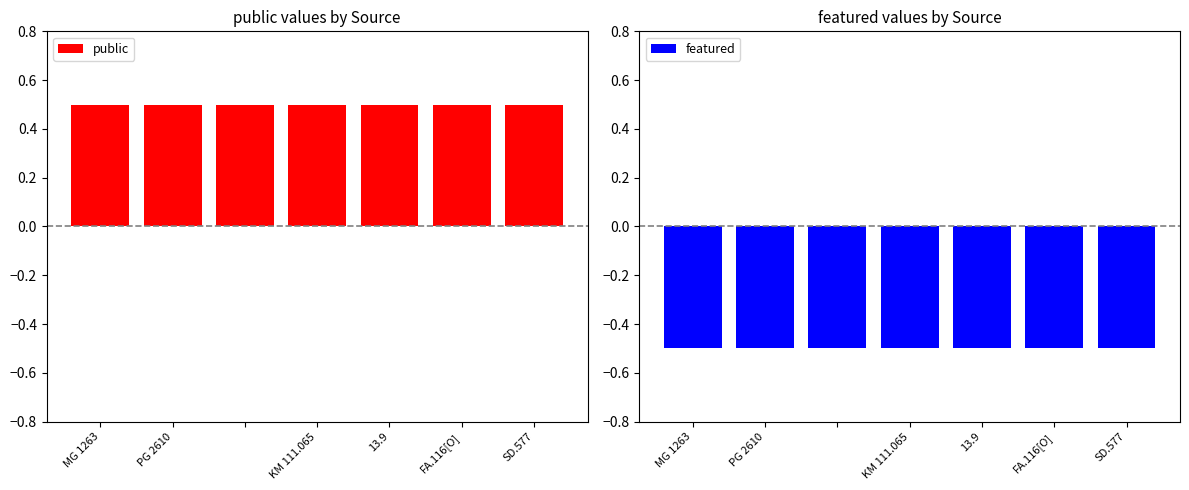

At how many categories does at least one series exceed 0?

7